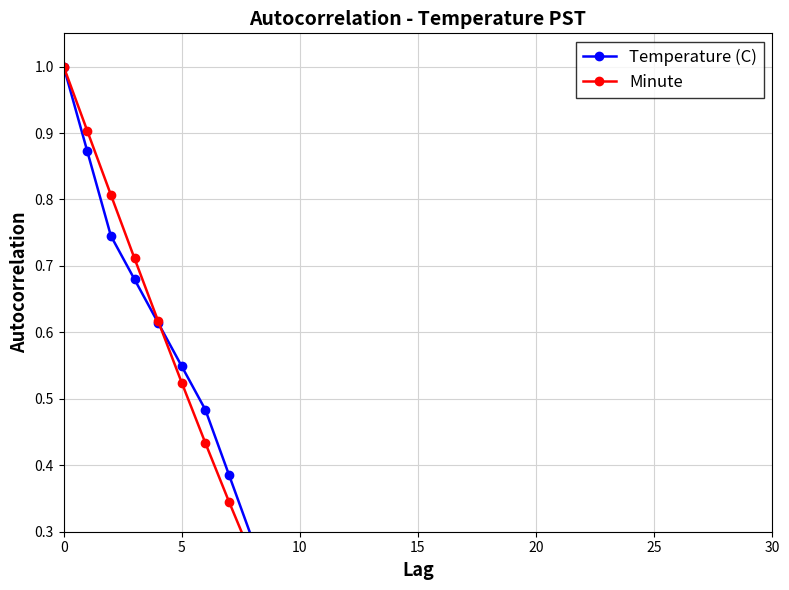

True or false: Minute and Temperature (C) intersect in this chart.

True